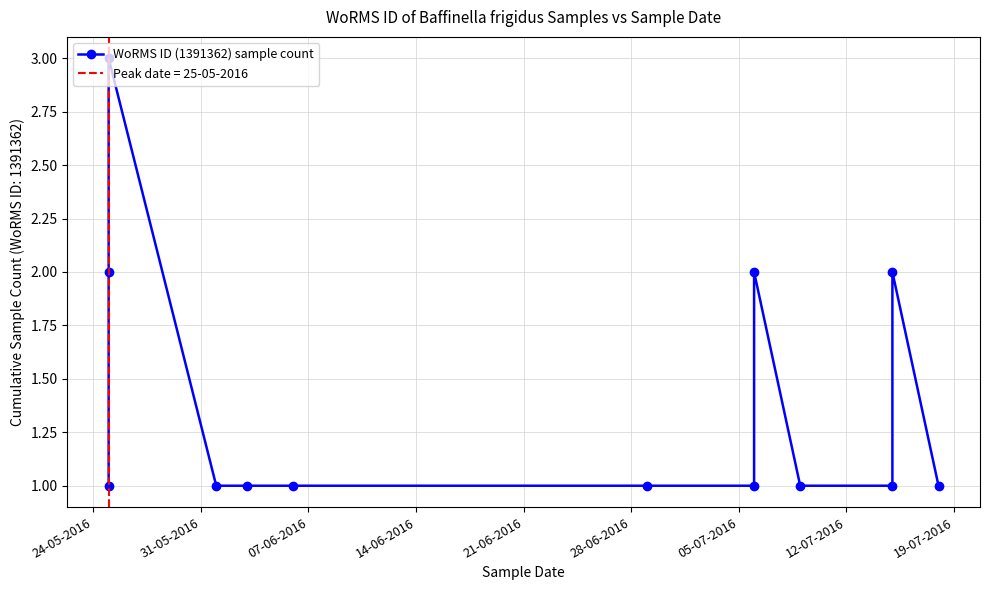

What position from the left is 14-06-2016?

4